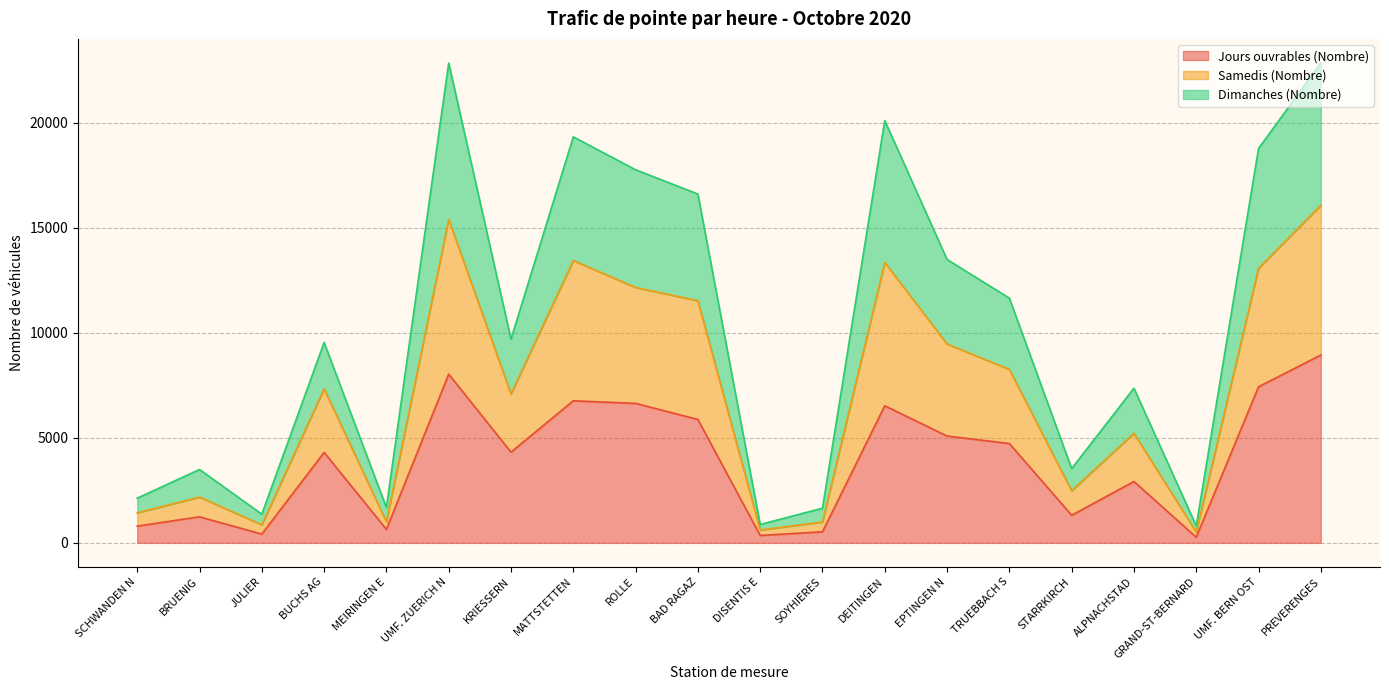

What is the approximate value of Jours ouvrables (Nombre) at BRUENIG?

1240